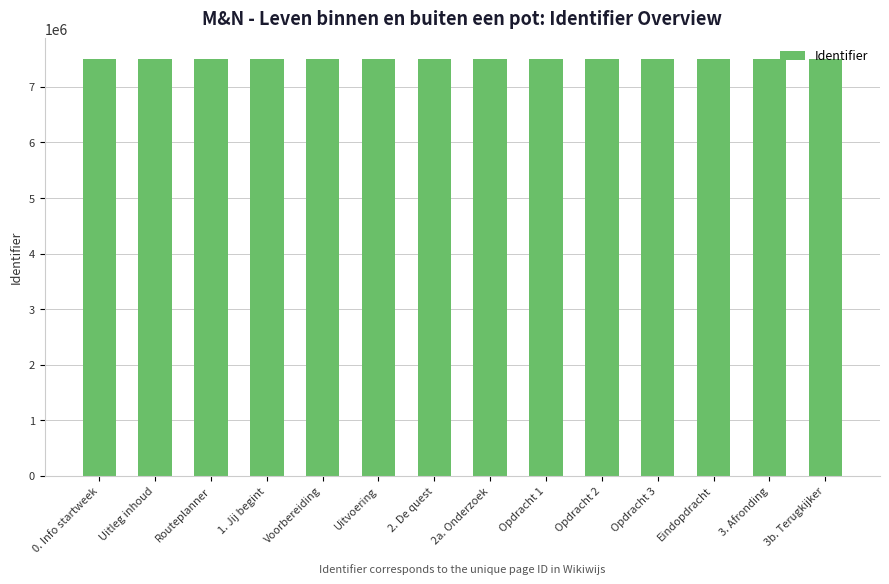

What is the smallest value displayed?

7498484